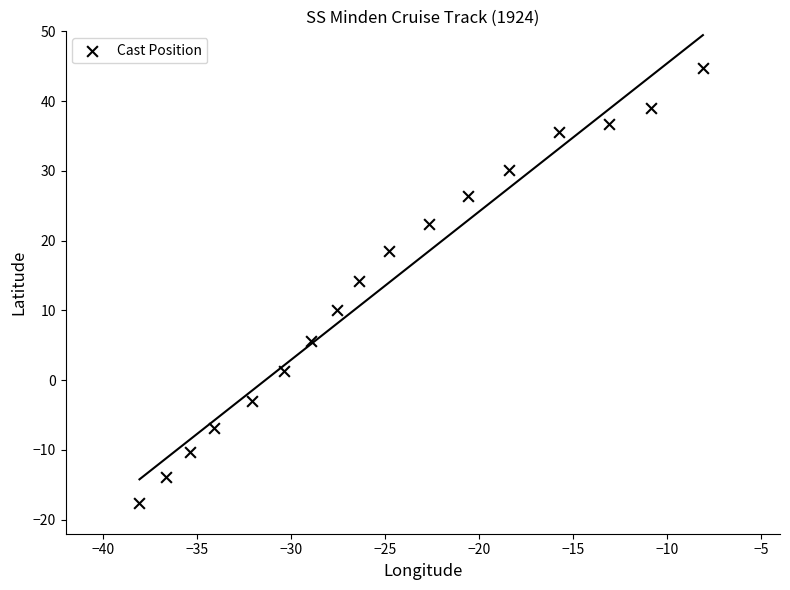

What Y value in the scatter plot is closest to 13?

14.3